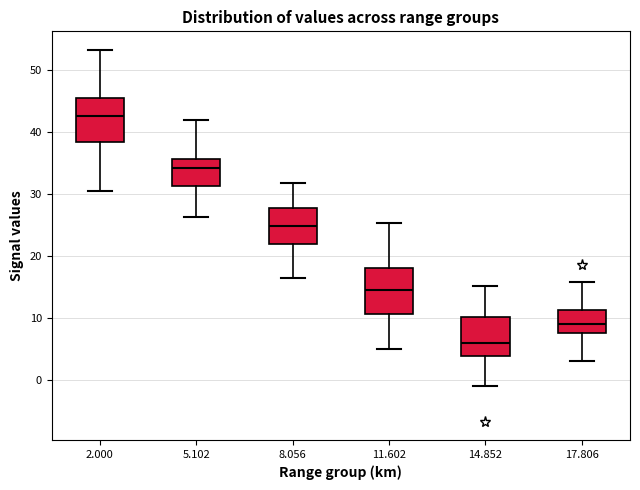

Which box has the lowest median line?

14.852